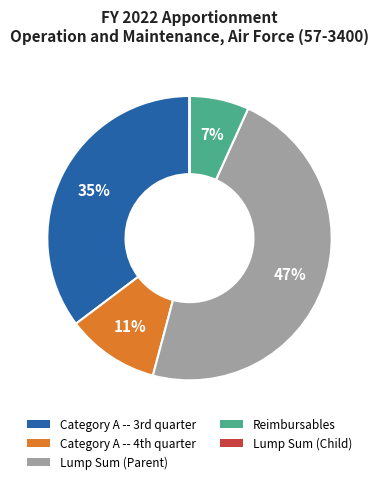

To the nearest percent, what portion does Lump Sum (Parent) represent?

47%